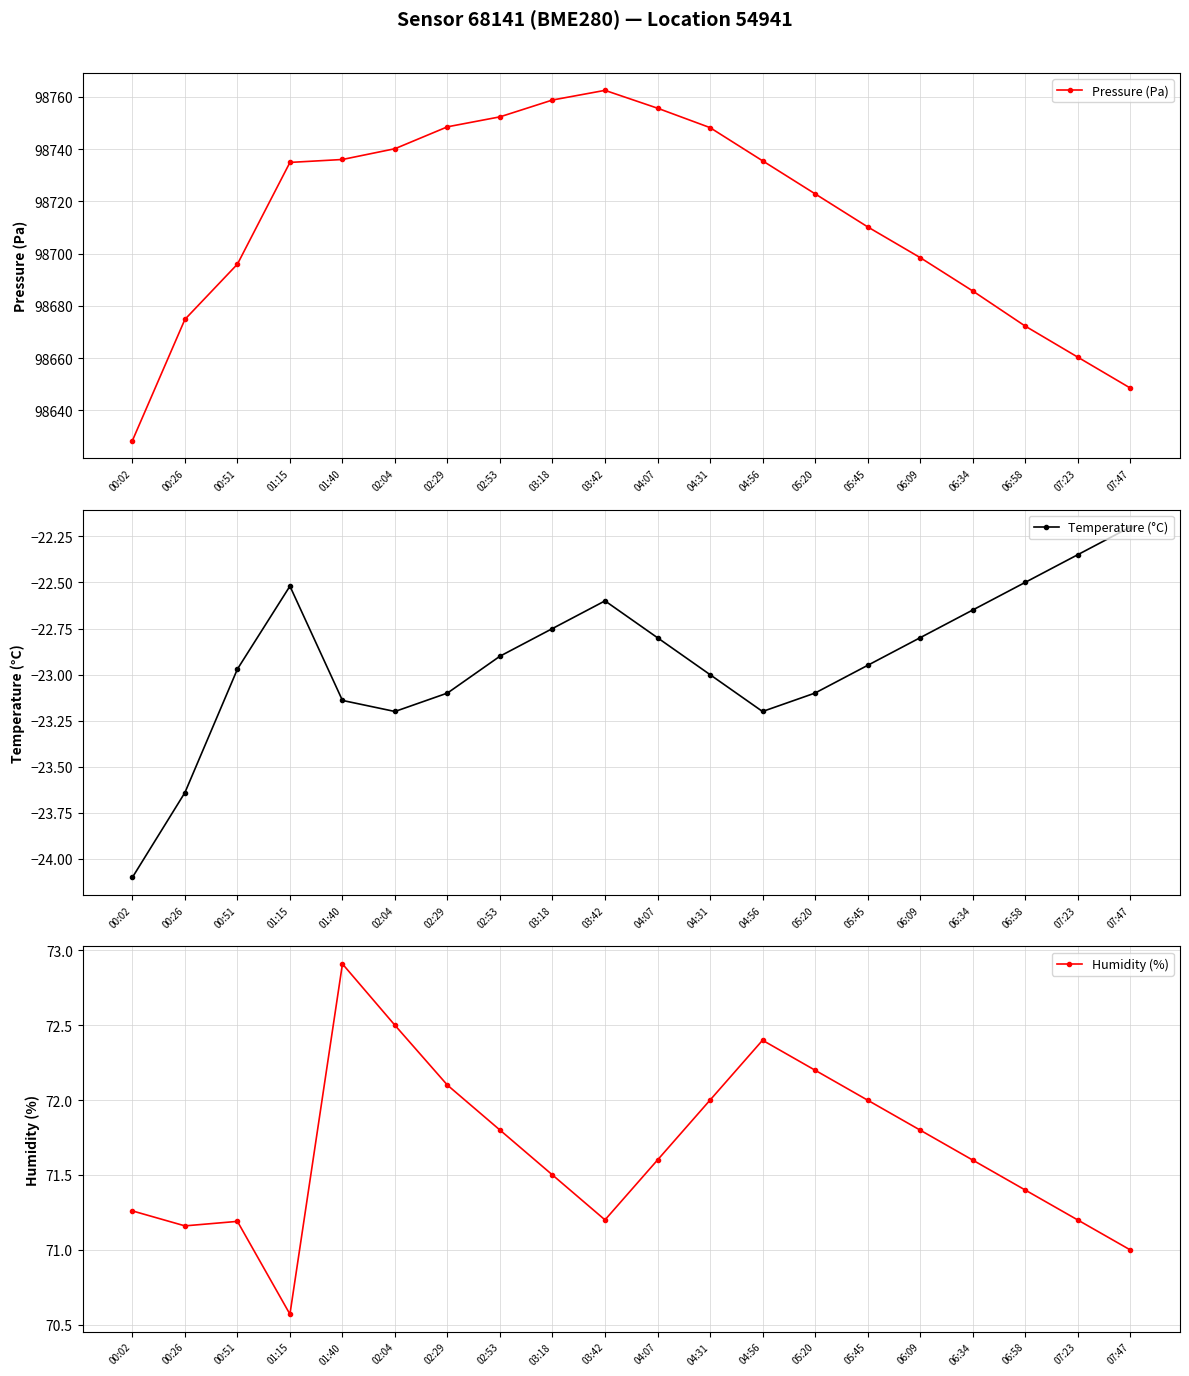

What is the total value across all series at 06:58?

98721.2